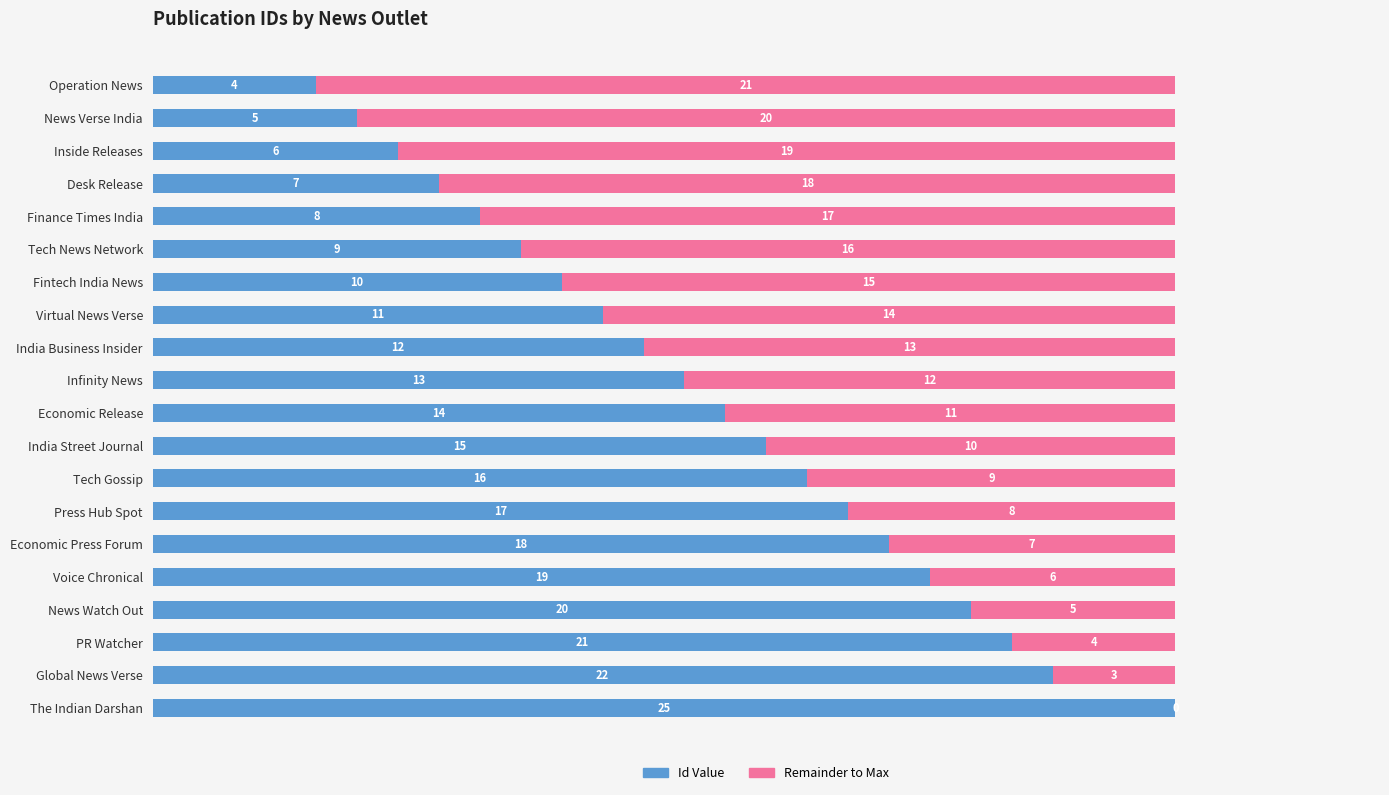

What is the total value across all series at News Watch Out?

25